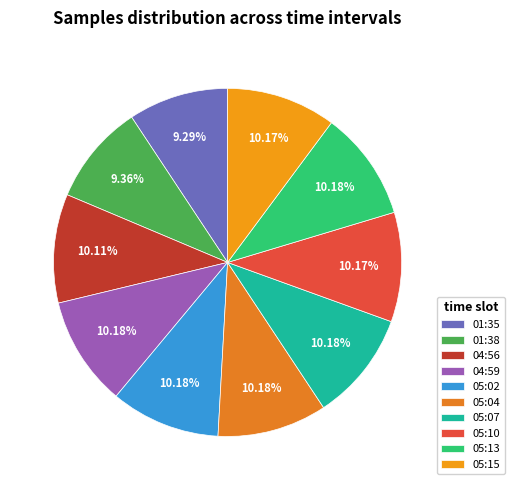

How many segments does this pie chart have?

10